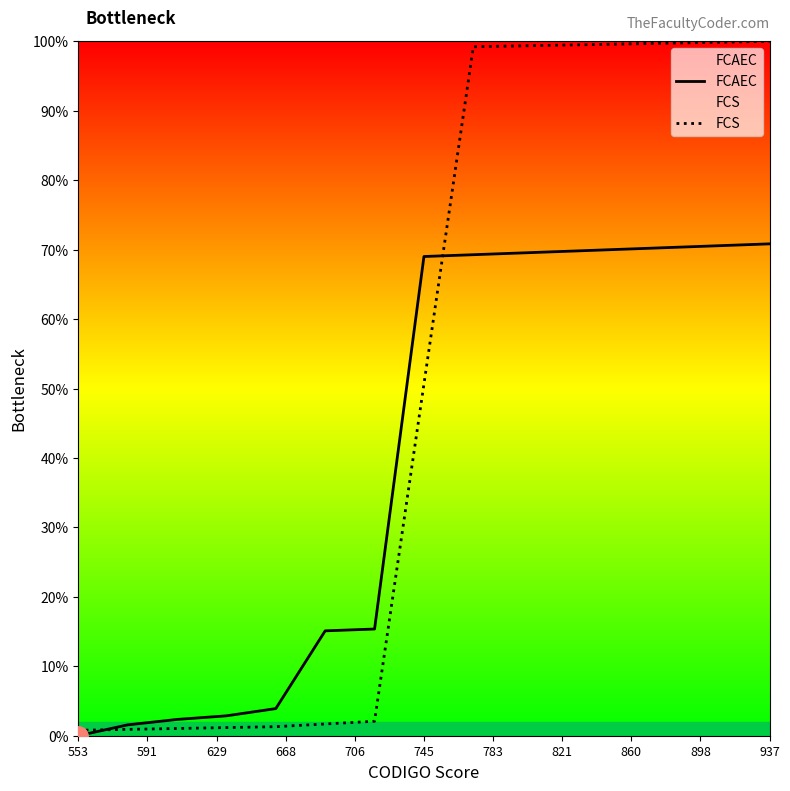

True or false: FCS has a value of 146.3 at 937.

False